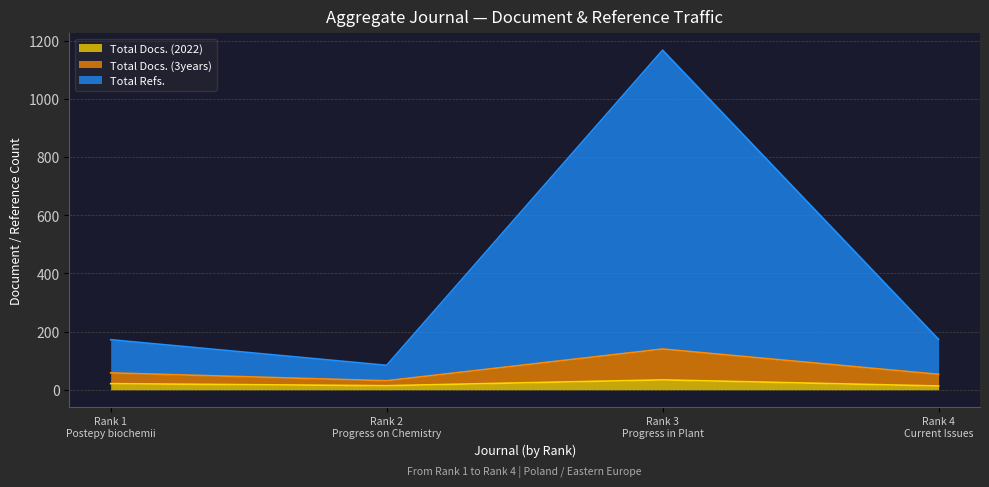

How many data points in Total Docs. (2022) are above 21?

1